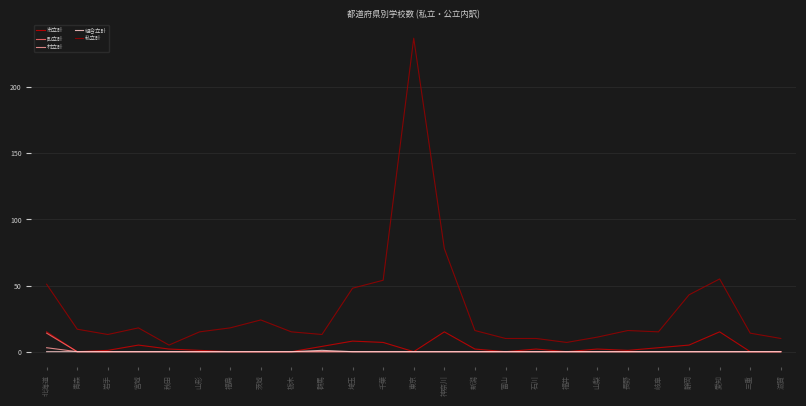

What position from the left is 栃木?

9